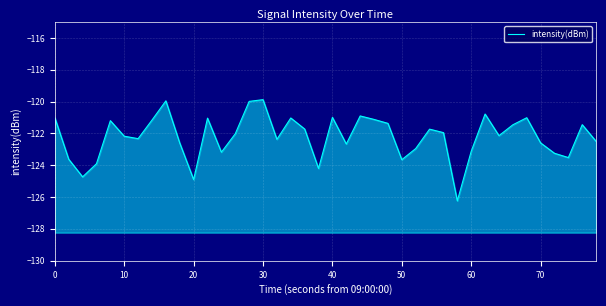

What value does the data have at 70?

-122.6